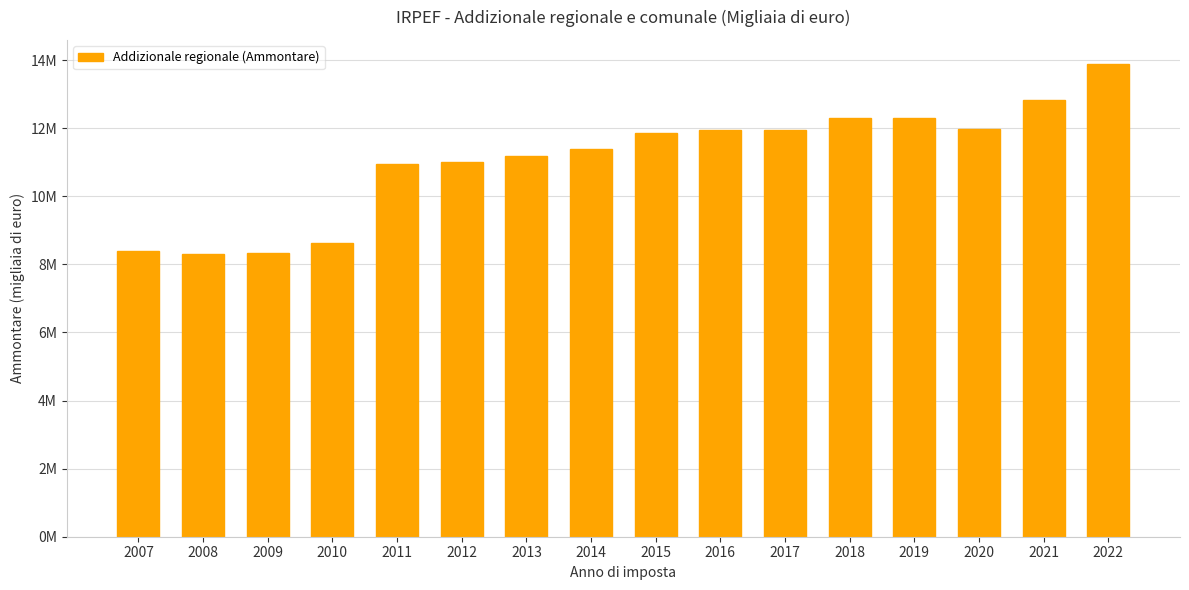

Does the chart contain any negative values?

No